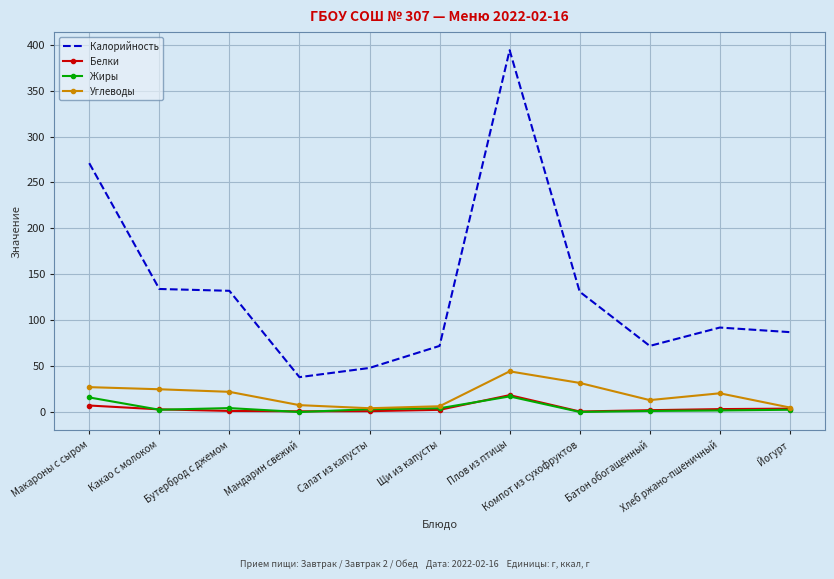

The value of Калорийность at Какао с молоком is 70.7. True or false?

False